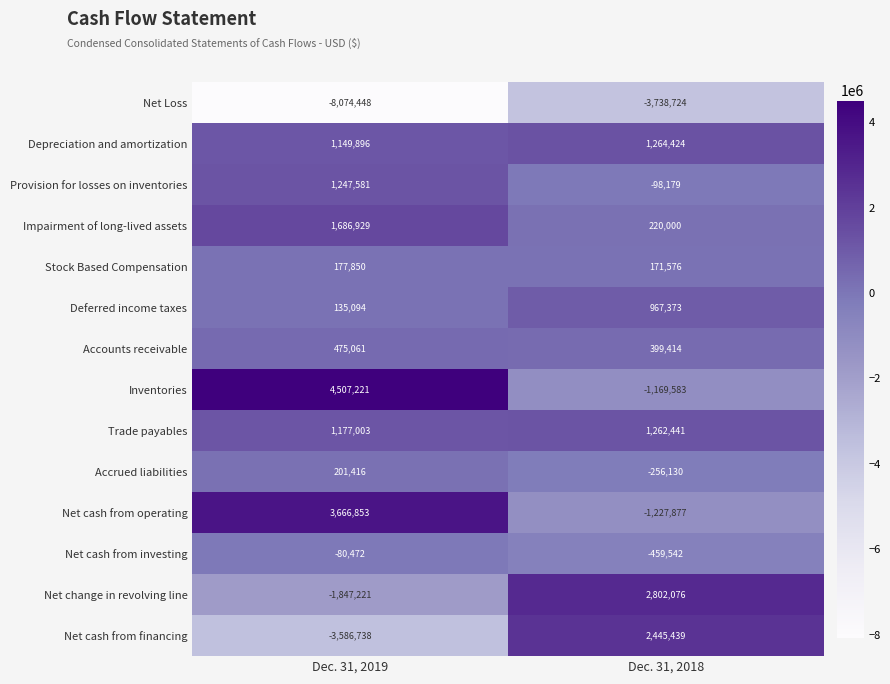

Between Dec. 31, 2019 and Dec. 31, 2018, which series saw the biggest shift?

Net cash from financing